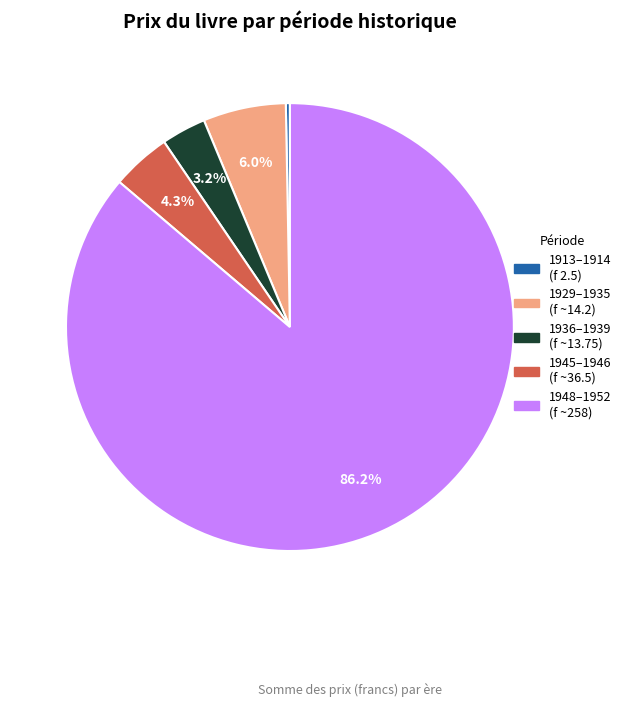

Is there any slice that represents more than half of the pie?

Yes